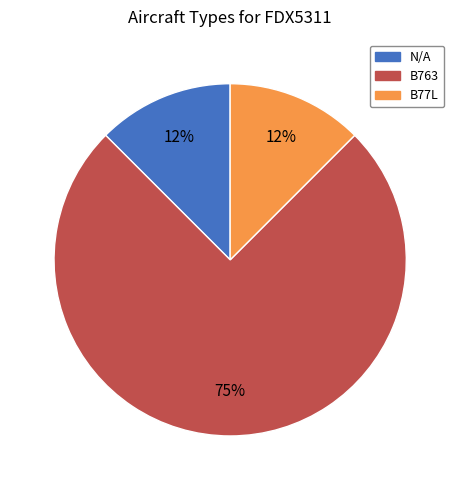

How many slices are in this pie chart?

3